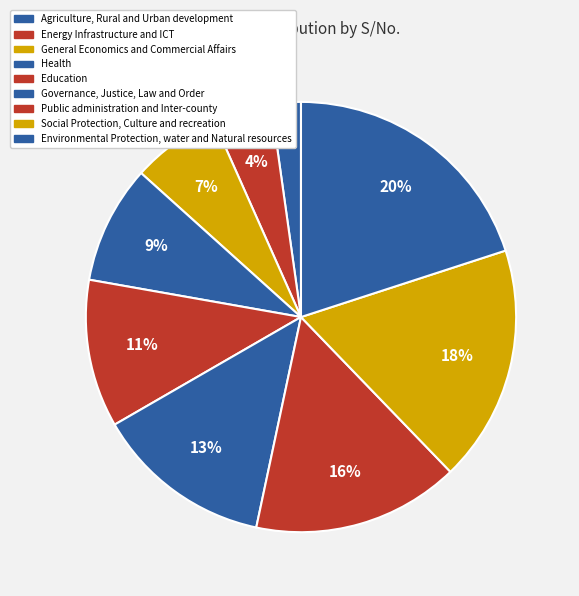

What is the total percentage of Energy Infrastructure and ICT and Environmental Protection, water and Natural resources?

24.4%